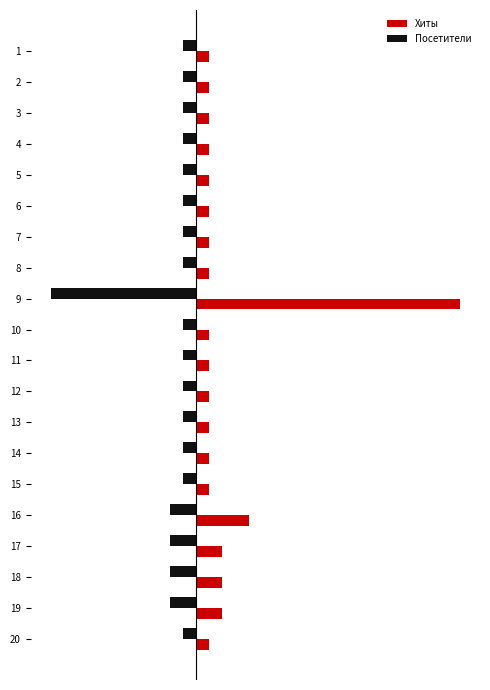

What is the difference between the second highest and minimum values in the Посетители series?

10